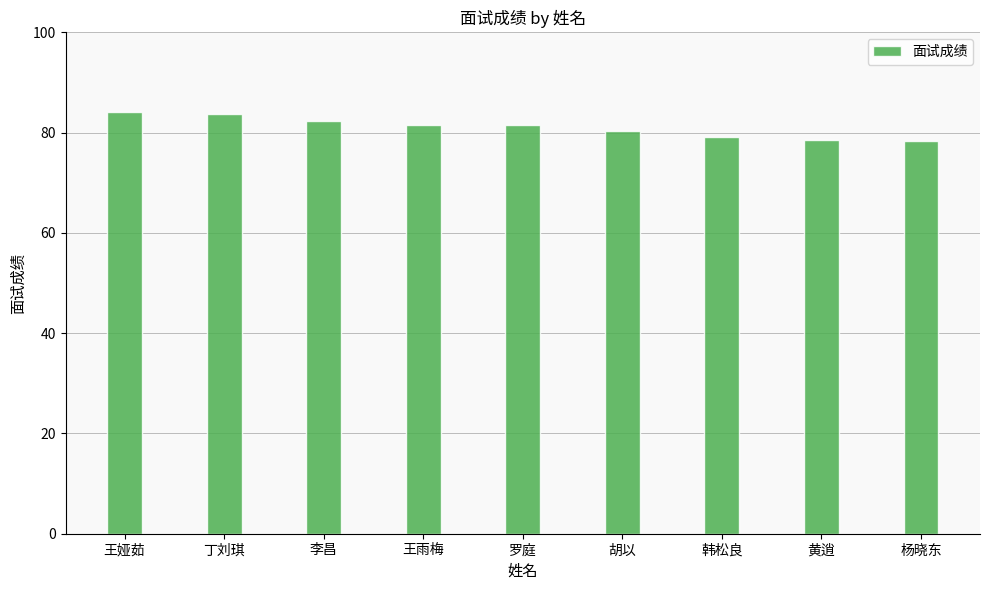

Is it true that the value at 杨晓东 is 118.6?

False